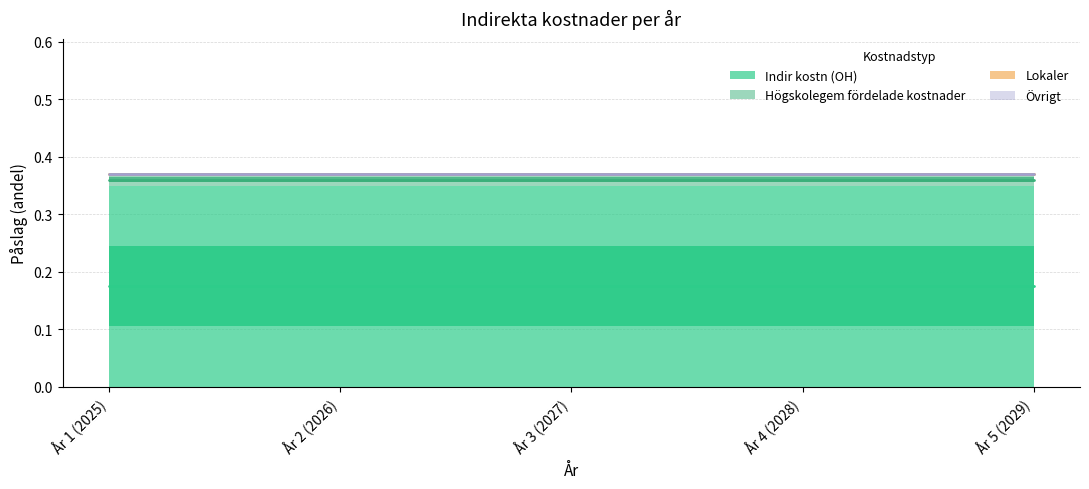

What is the label of the 4th point from the left?

År 4 (2028)